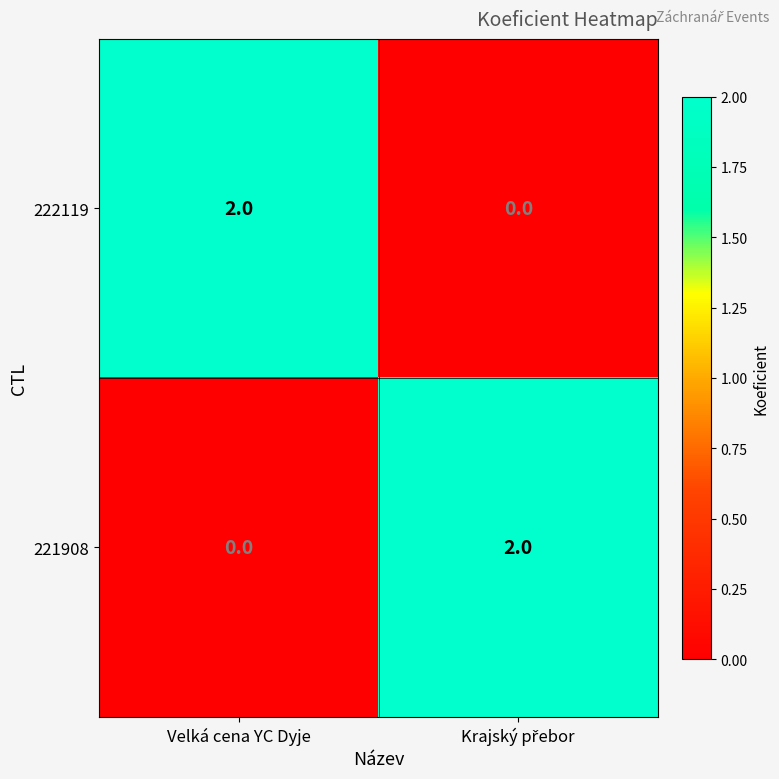

What is the spread (max minus min) of values at Velká cena YC Dyje?

2